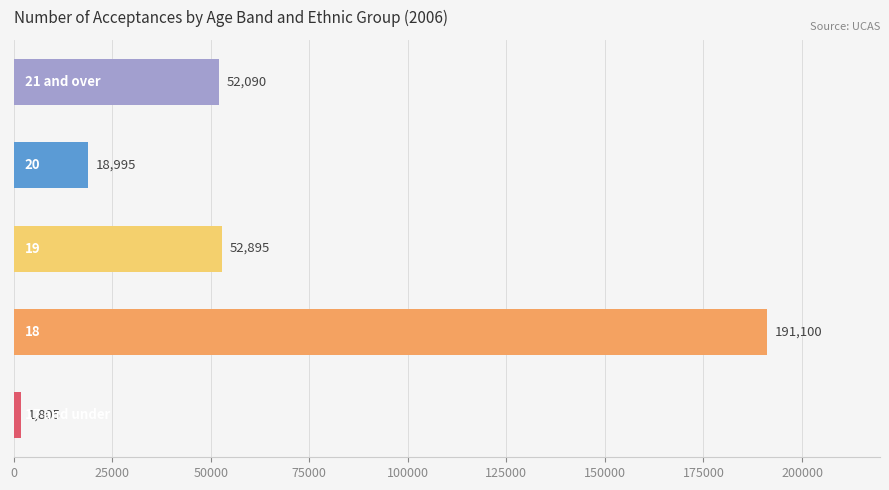

Reading bottom to top, list all the values displayed in this chart.

1805	191100	52895	18995	52090